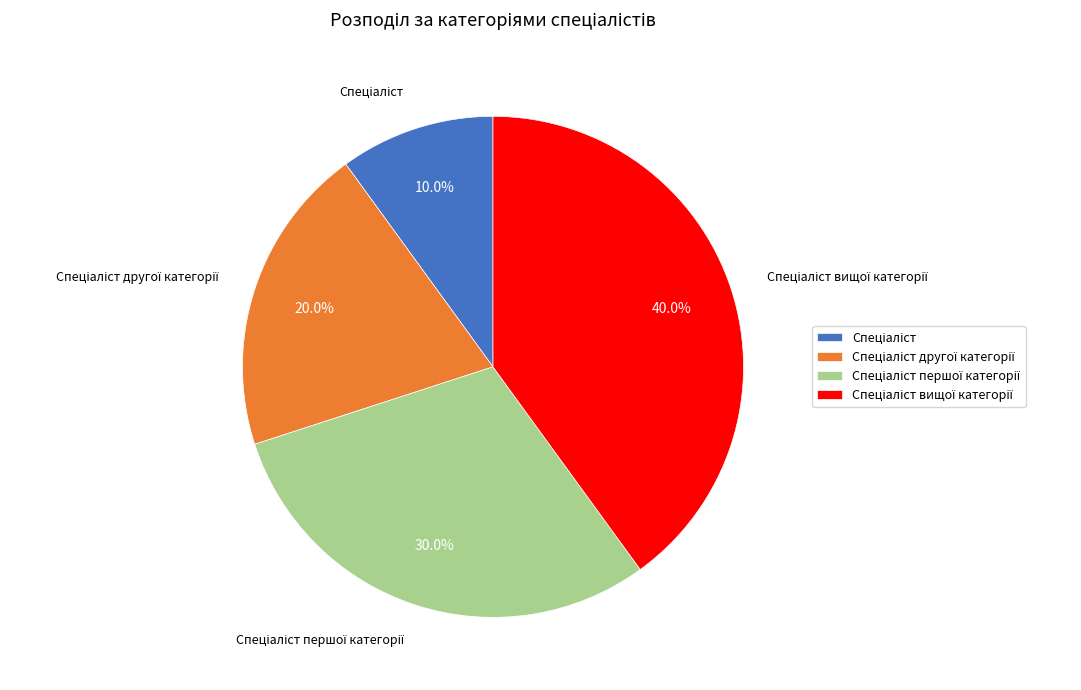

Is there any slice that represents more than half of the pie?

No